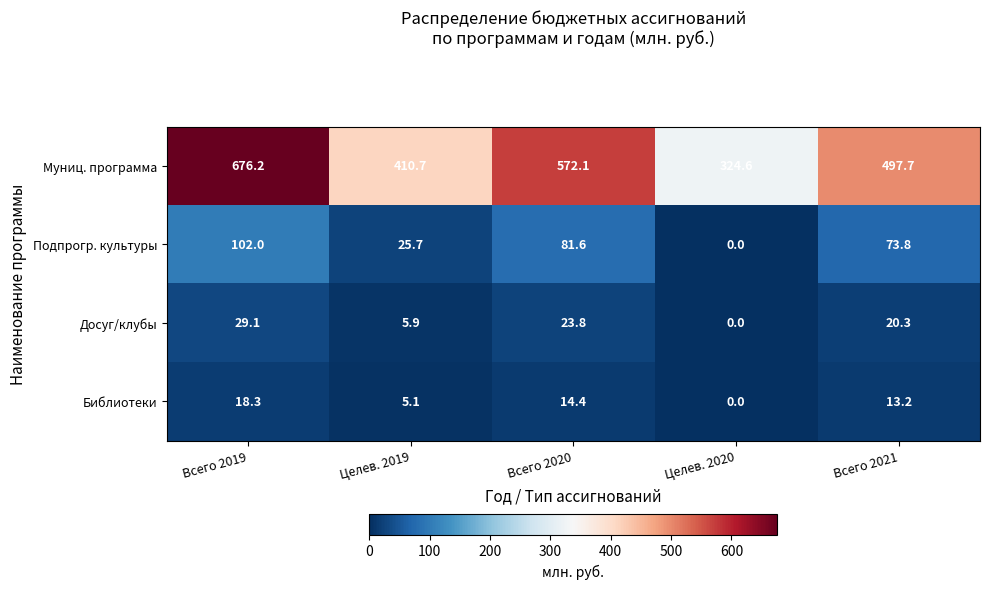

Where does the Муниц. программа series first go above 497?

Всего 2019